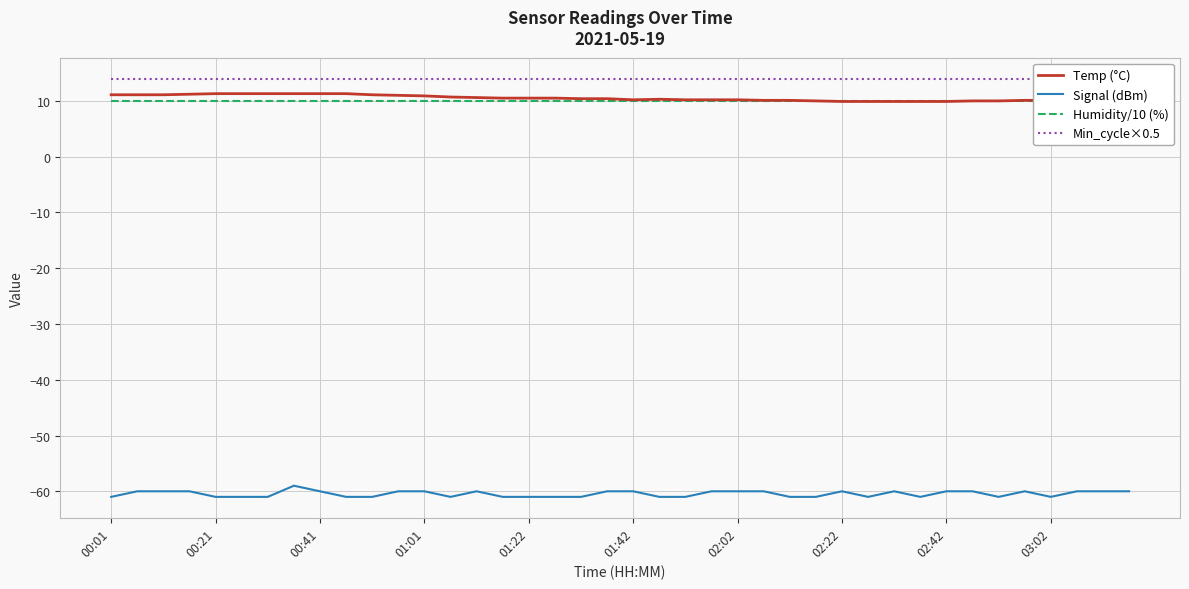

How many lines are shown in the chart?

4